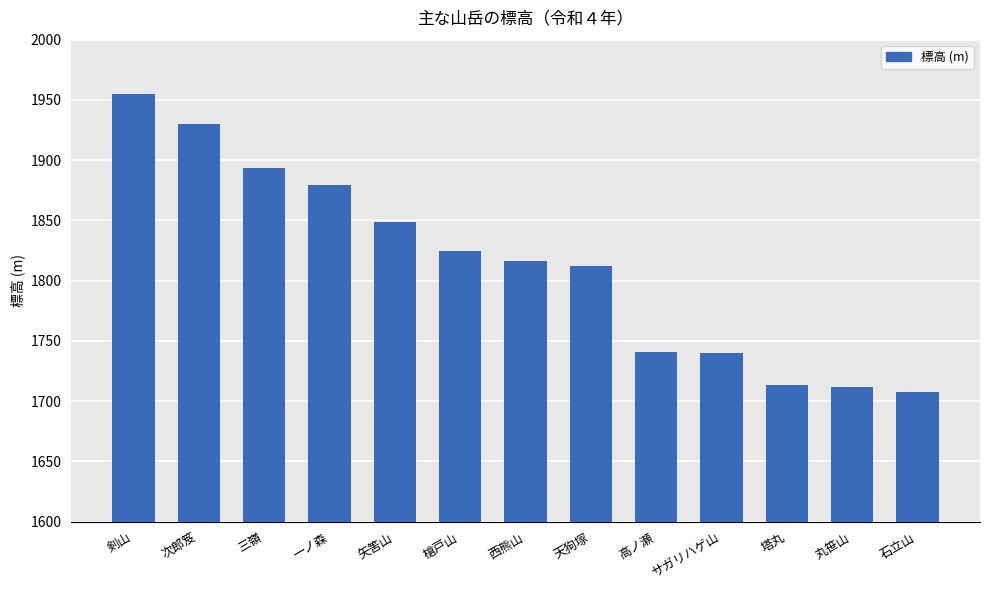

At which category does the chart reach its peak across all series?

剣山